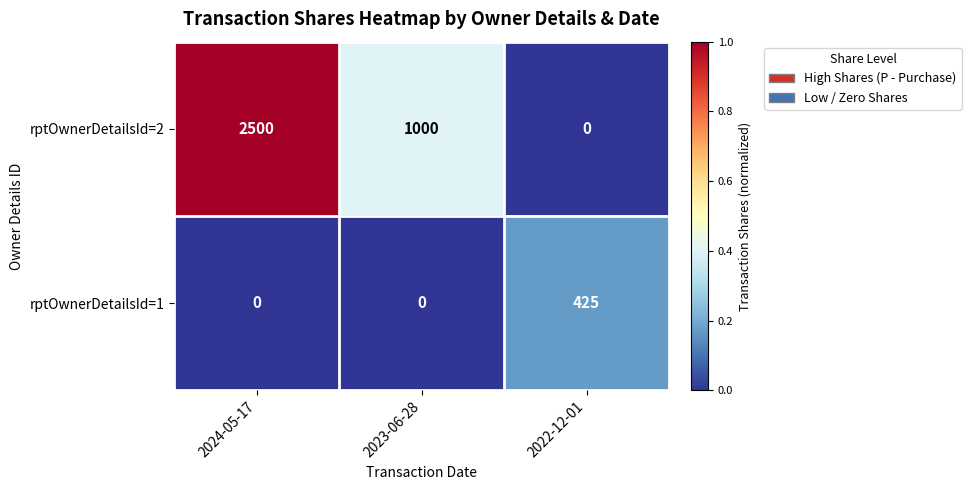

Is it true that rptOwnerDetailsId=1 equals 212 at 2023-06-28?

False